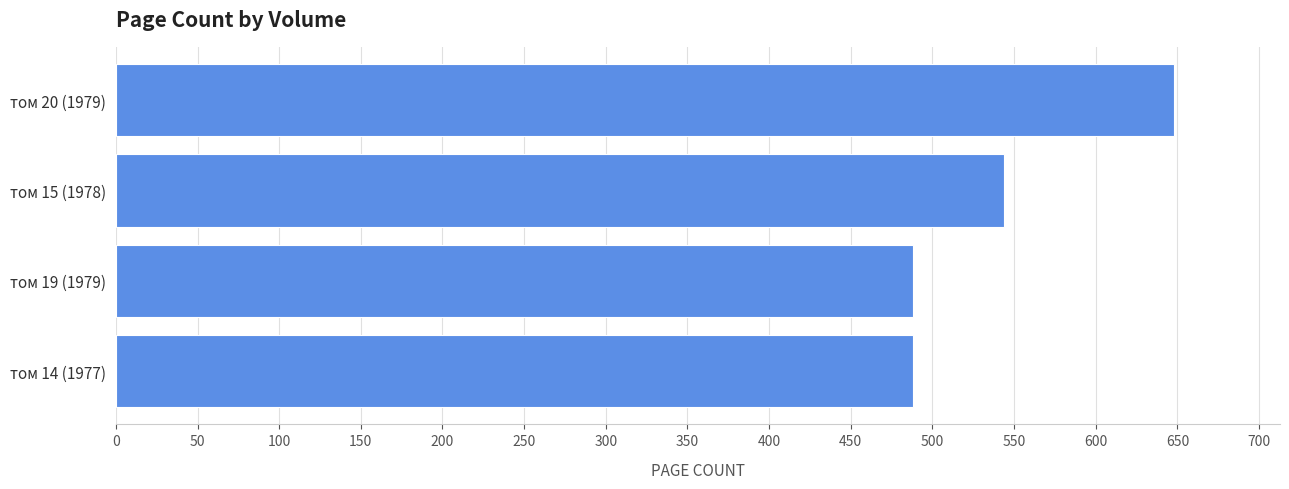

How many bars are there in total?

4